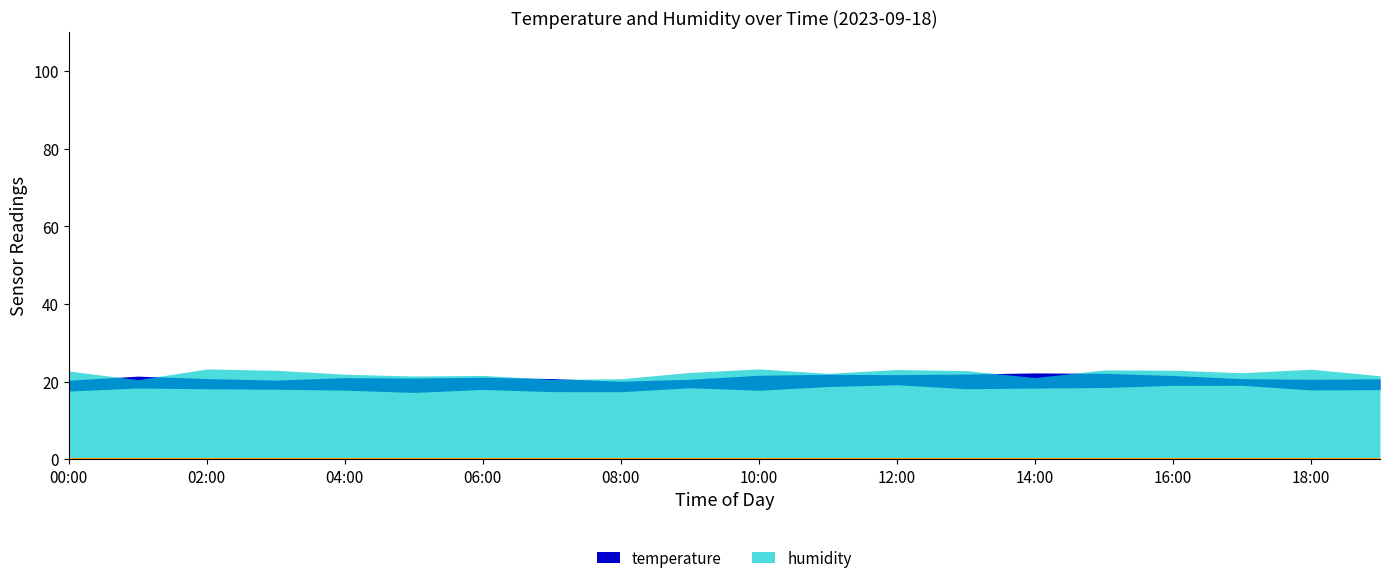

What is the average value of the temperature series?

19.3